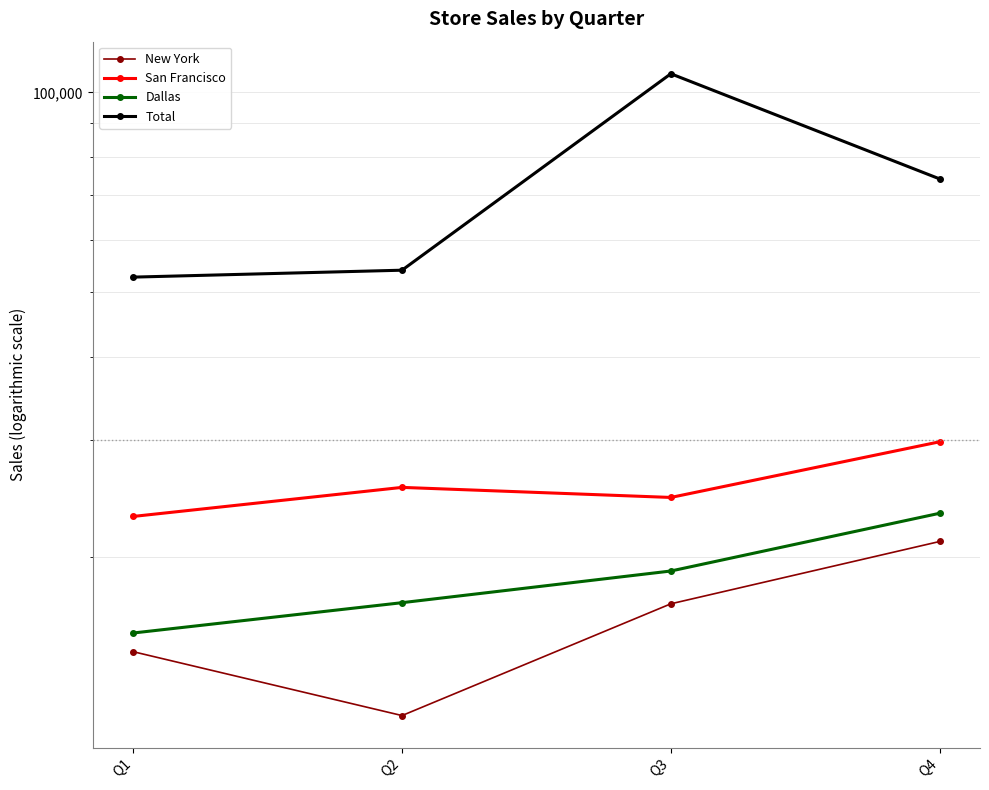

What is the average value of the New York series?

15990